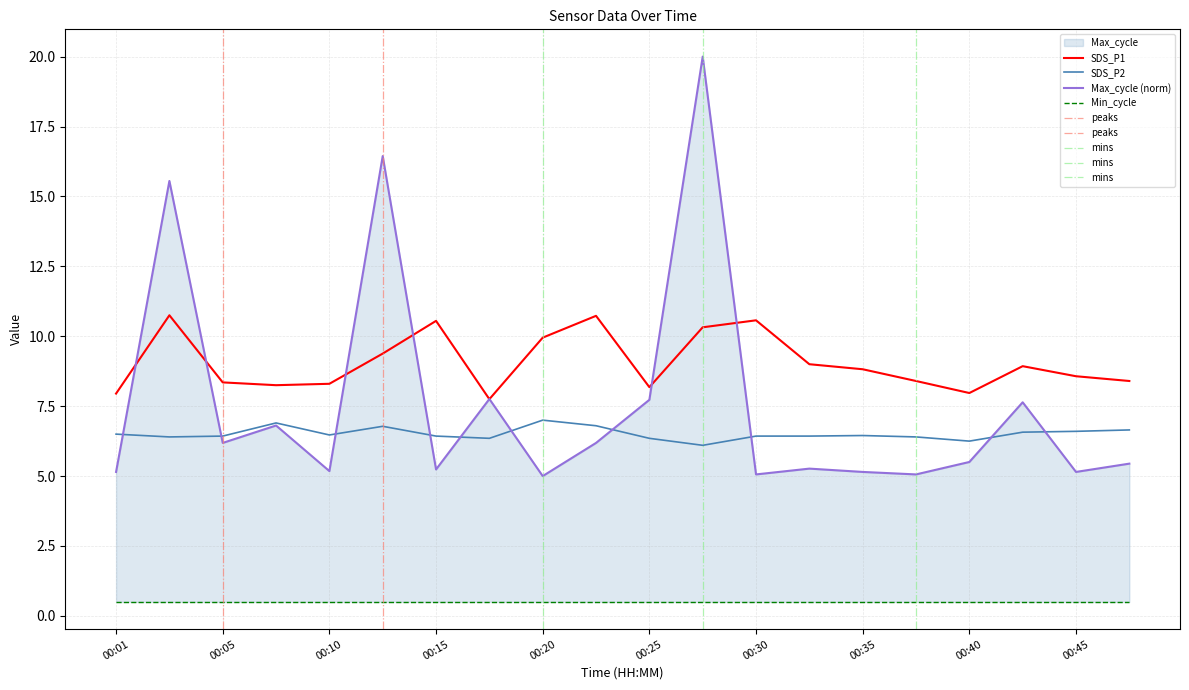

At which label does SDS_P1 first exceed 8?

00:03